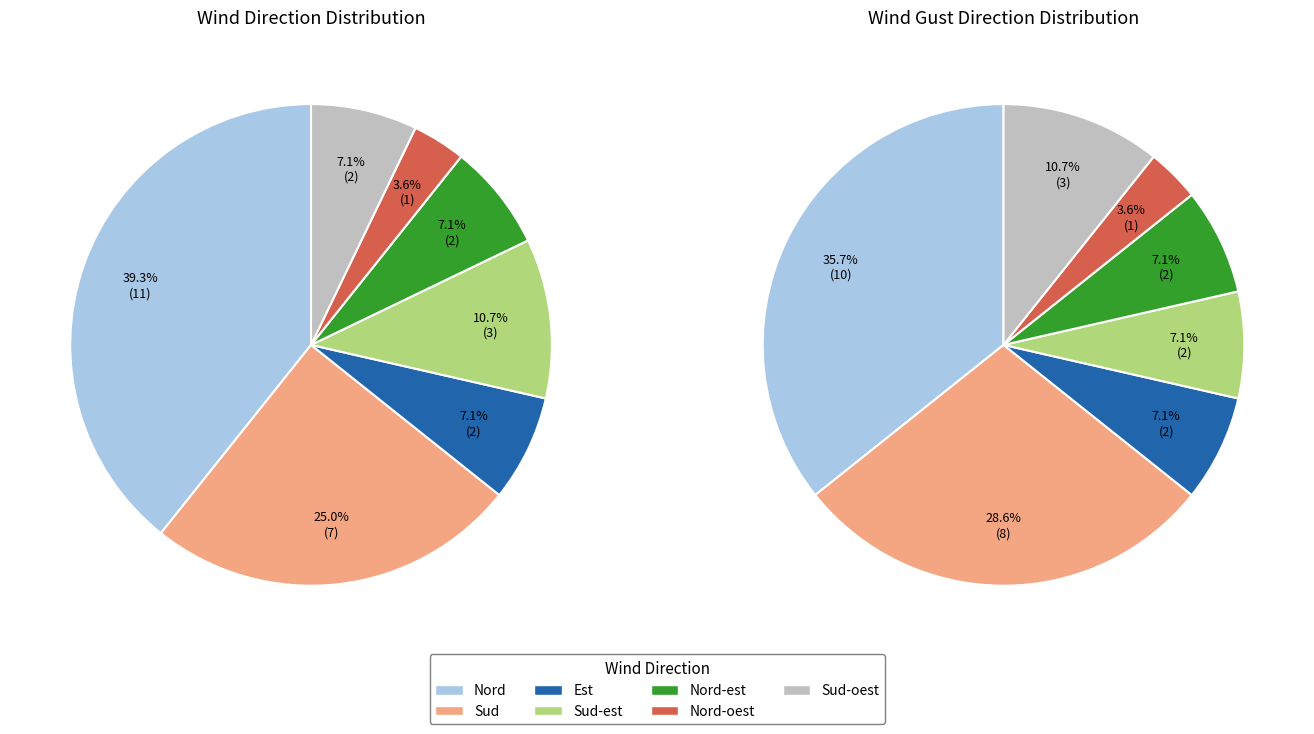

What is the largest slice in the pie chart?

Nord